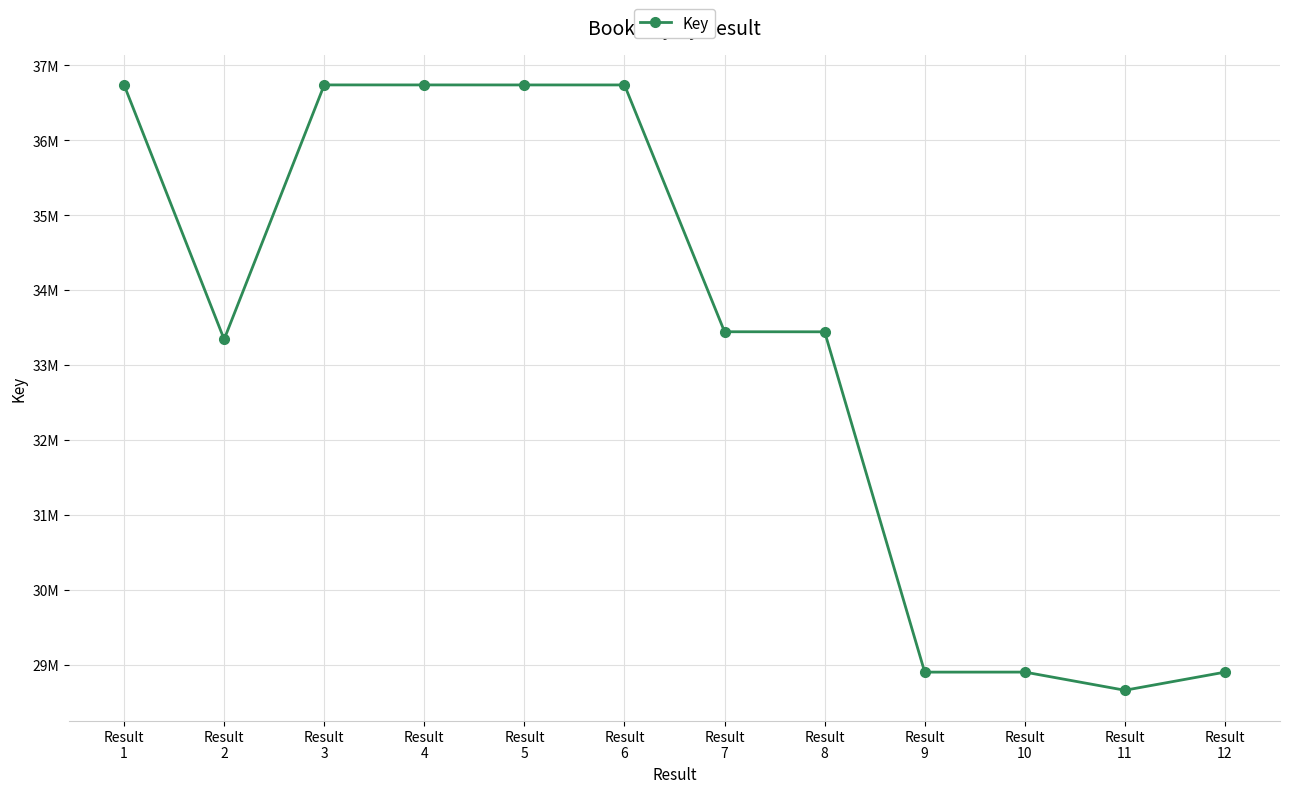

Does the chart have visible grid lines?

Yes